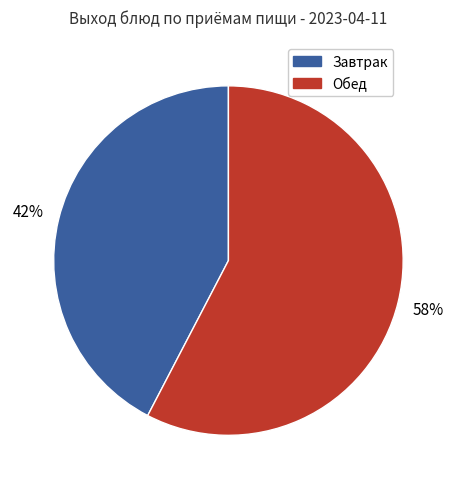

Does any single category account for the majority?

Yes